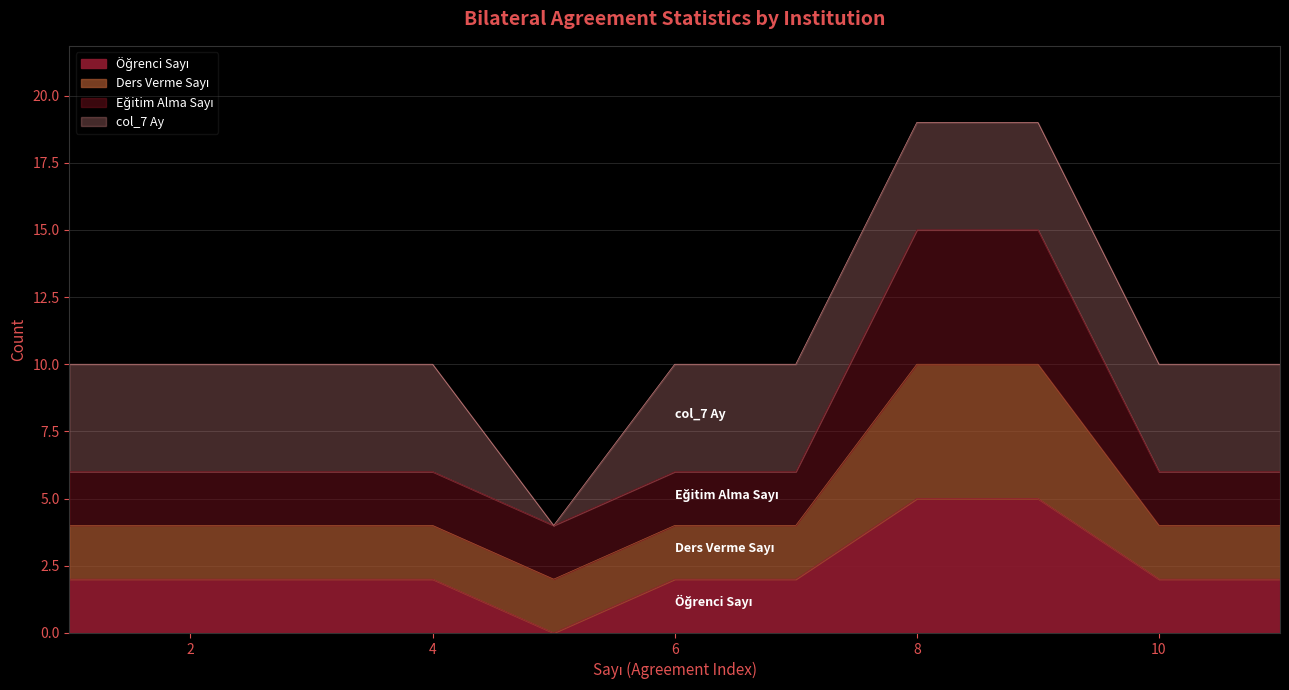

The value of Öğrenci Sayı at 10 is 2. True or false?

True